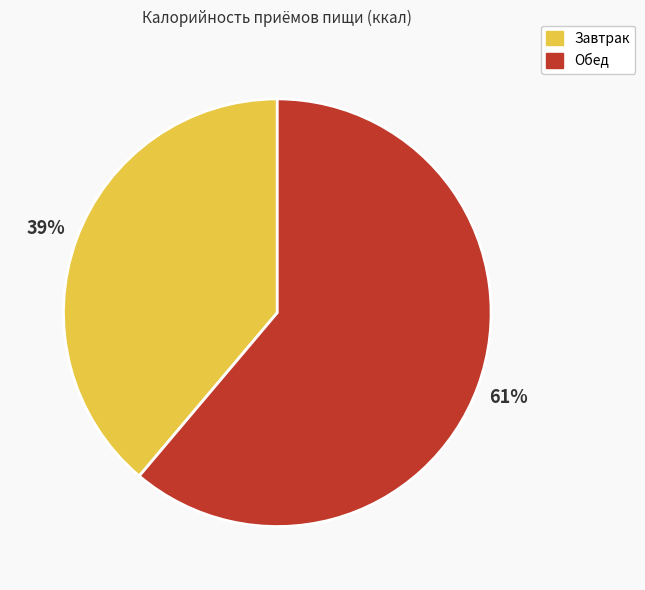

Which category accounts for the majority?

Обед